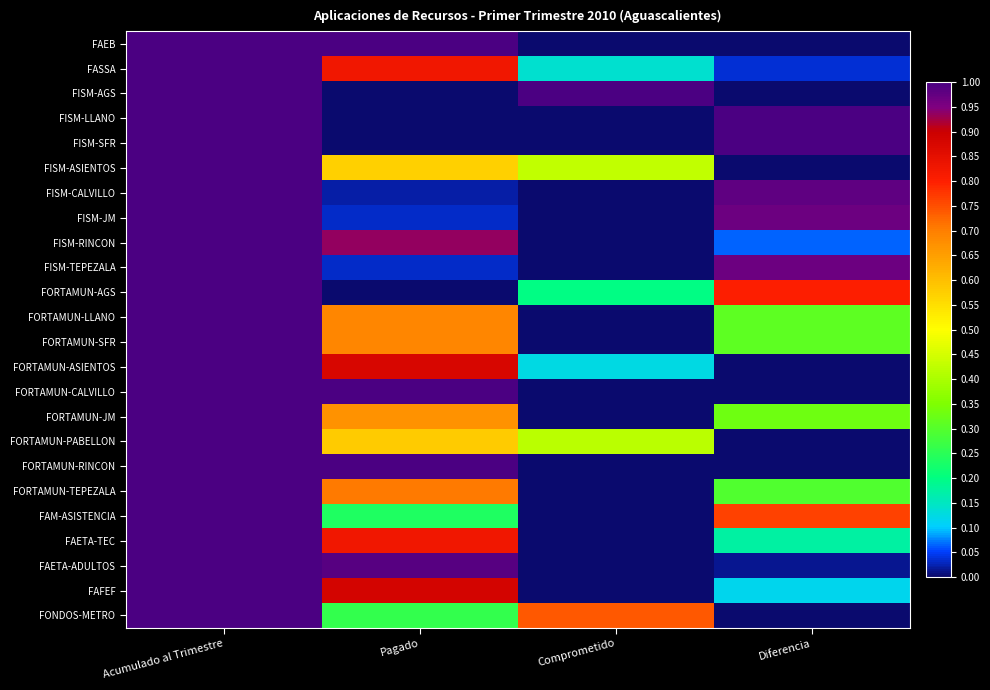

List the series in order of their peak value, lowest first.

FAEB, FASSA, FISM-AGS, FISM-LLANO, FISM-SFR, FISM-ASIENTOS, FISM-CALVILLO, FISM-JM, FISM-RINCON, FISM-TEPEZALA, FORTAMUN-AGS, FORTAMUN-LLANO, FORTAMUN-SFR, FORTAMUN-ASIENTOS, FORTAMUN-CALVILLO, FORTAMUN-JM, FORTAMUN-PABELLON, FORTAMUN-RINCON, FORTAMUN-TEPEZALA, FAM-ASISTENCIA, FAETA-TEC, FAETA-ADULTOS, FAFEF, FONDOS-METRO